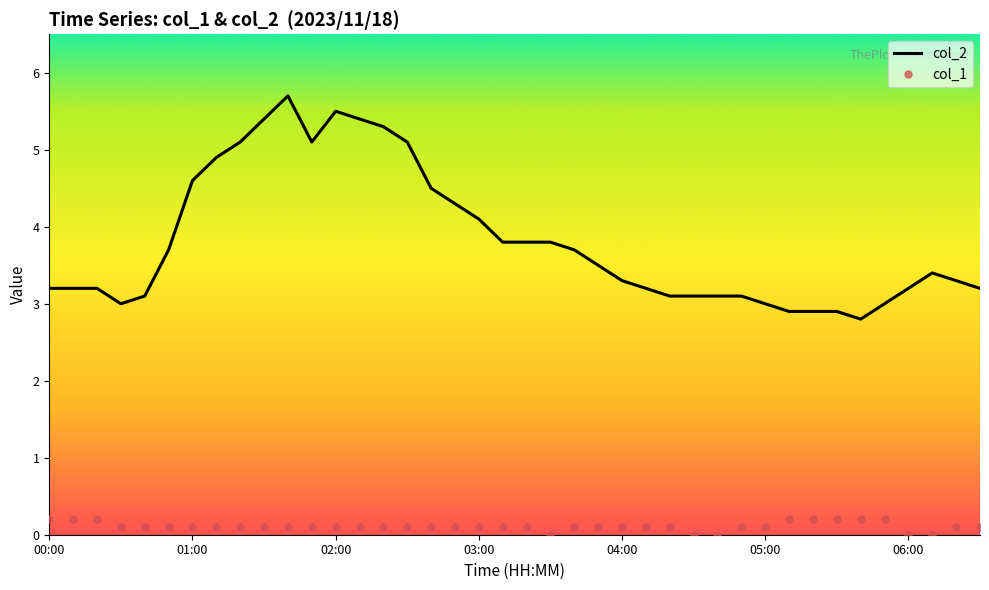

Which series has the largest total across all categories?

col_2